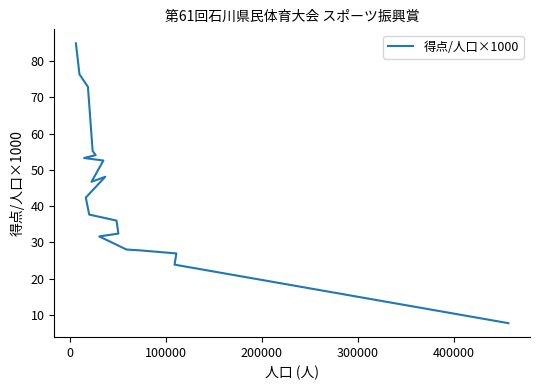

What is the difference between the maximum and second lowest values?

61.0